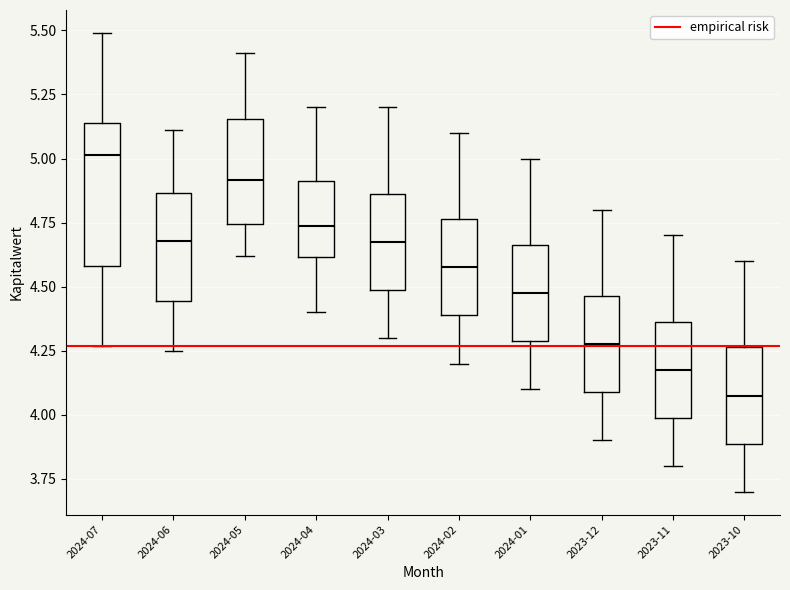

Comparing the boxes themselves (not the whiskers), which one is the tallest?

2024-07